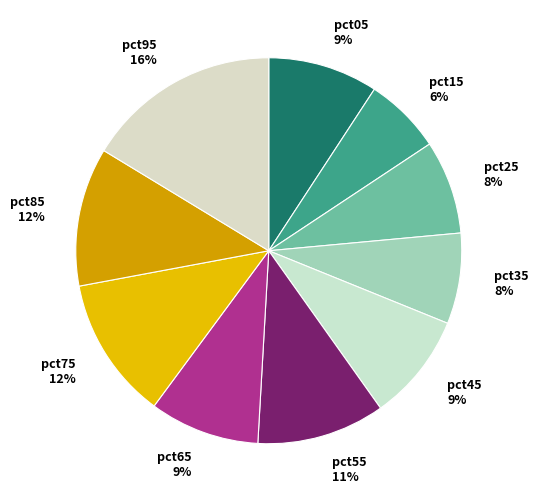

To the nearest percent, what portion does pct35 represent?

8%